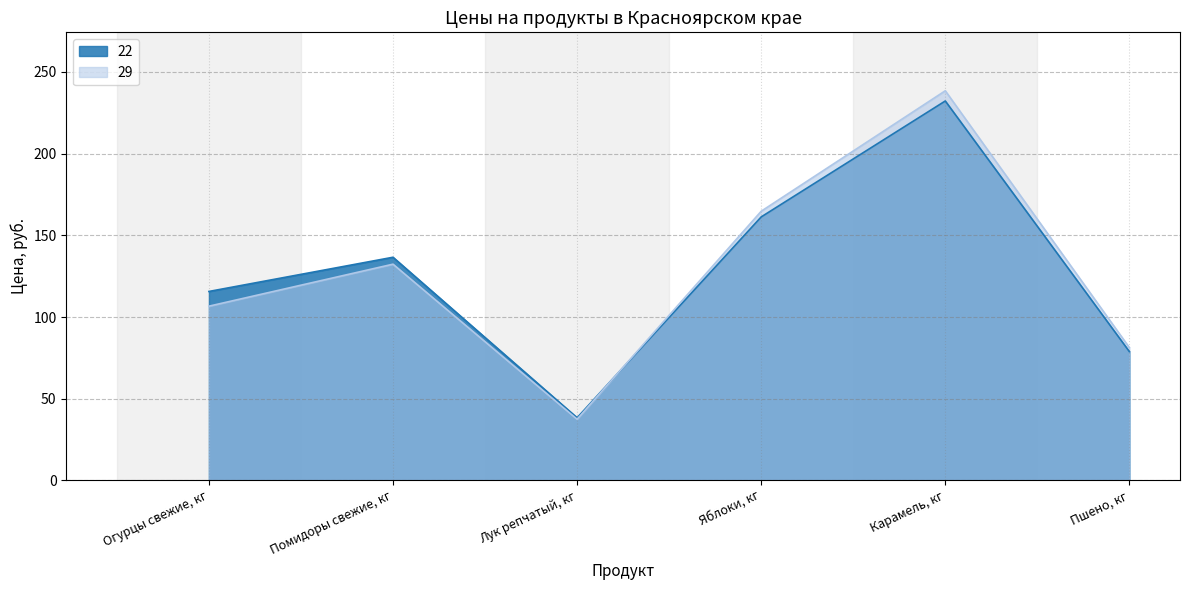

What position from the right is Пшено, кг?

1